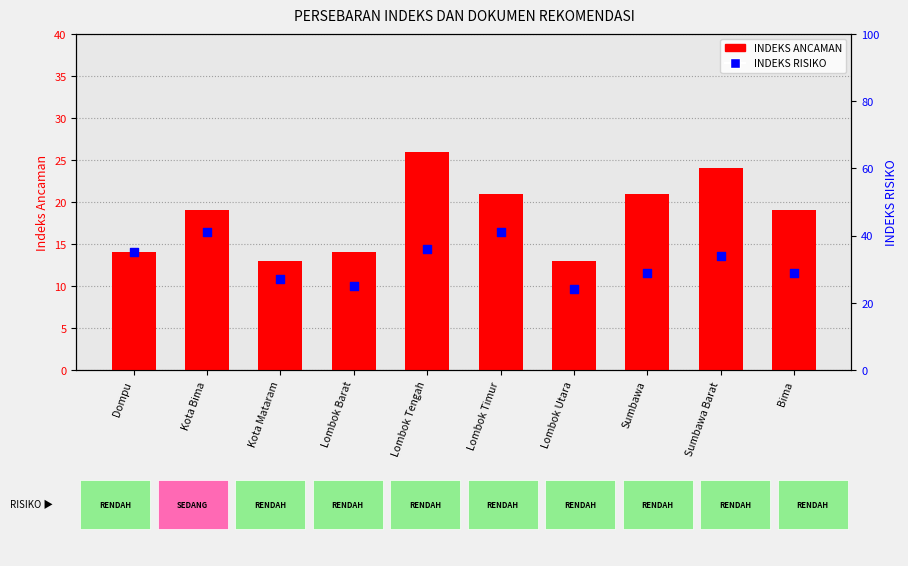

Which series has the widest spread of Y values?

INDEKS RISIKO